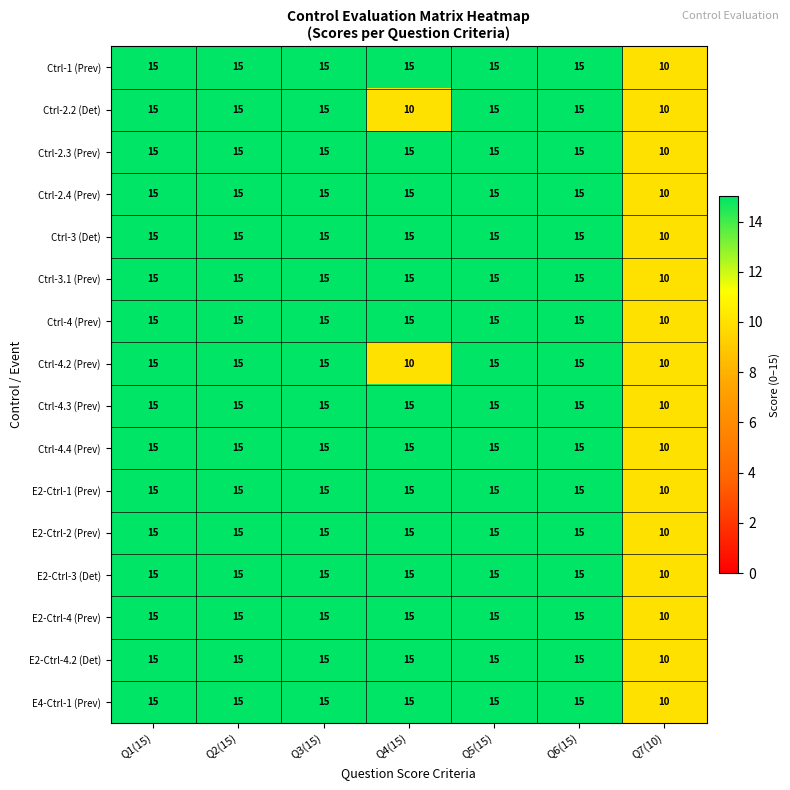

What is the spread (max minus min) of values at Q4(15)?

5